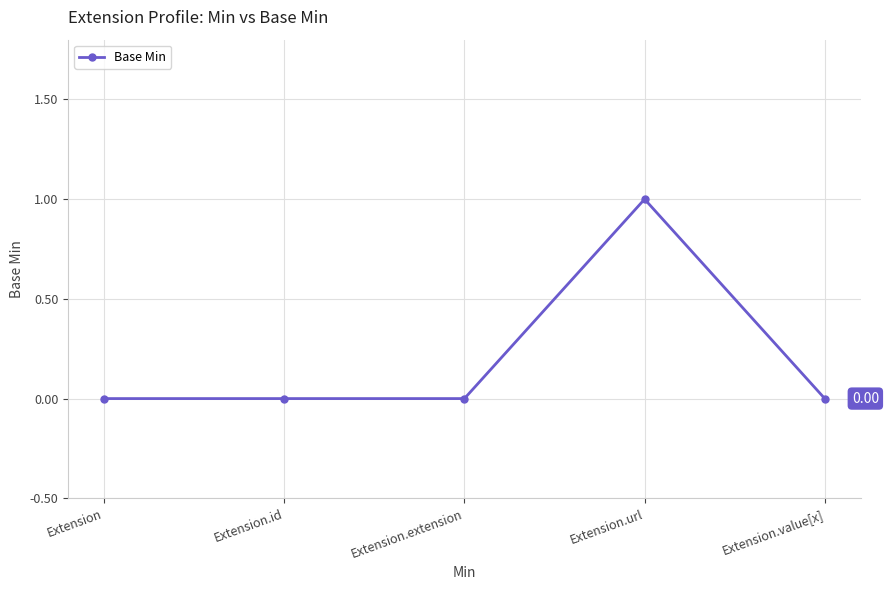

What is the difference between the maximum and minimum values?

1